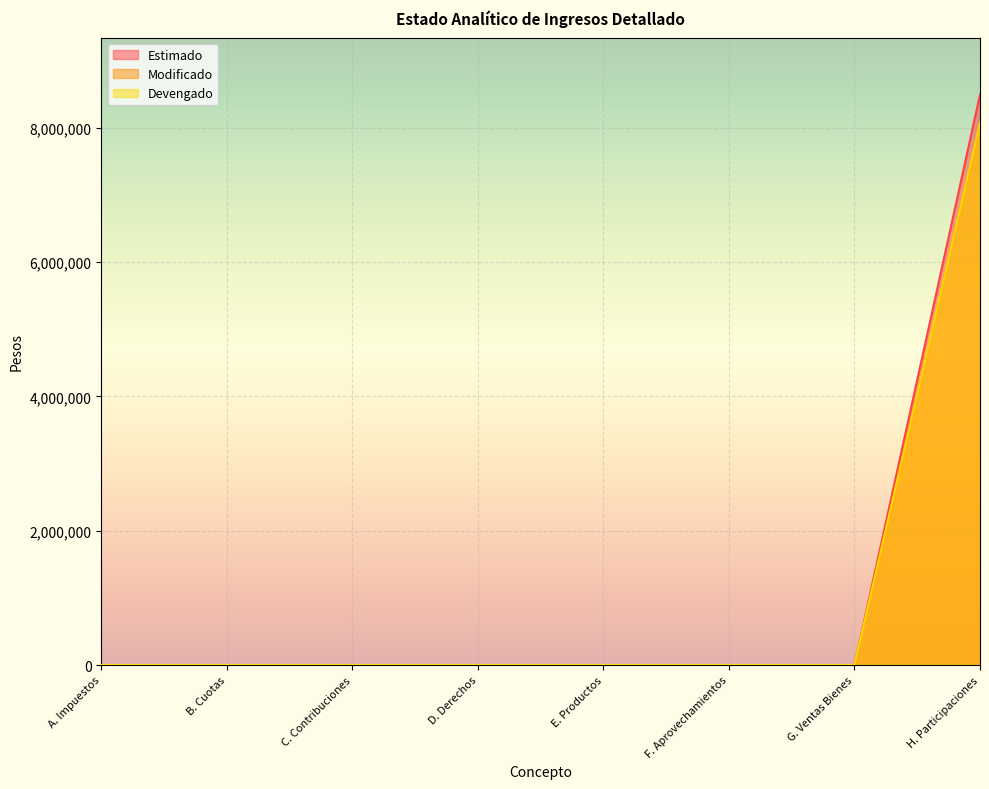

Reading left to right, list all the values displayed in this chart.

Estimado: 0	0	0	0	0	0	21	8494352
Modificado: 0	0	0	0	0	0	21	8069634
Devengado: 0	0	0	0	0	0	21	8069634